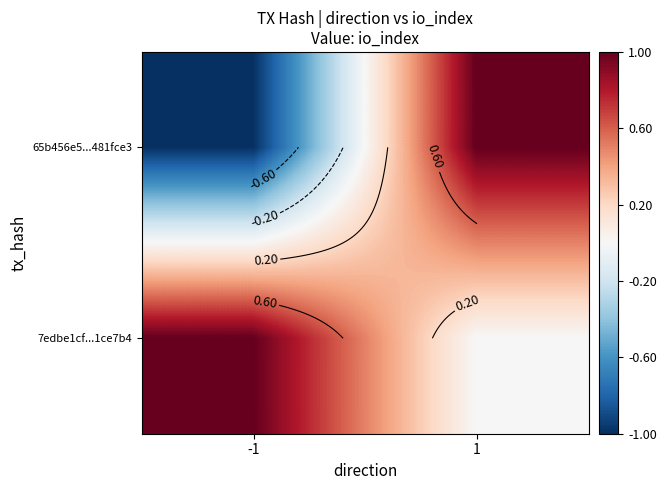

Is it true that 7edbe1cf...1ce7b4 equals 0 at -1?

False